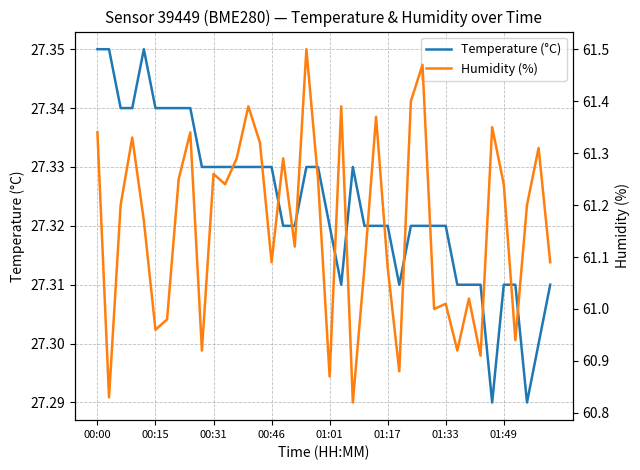

Is this an area chart (filled region under the line)?

No